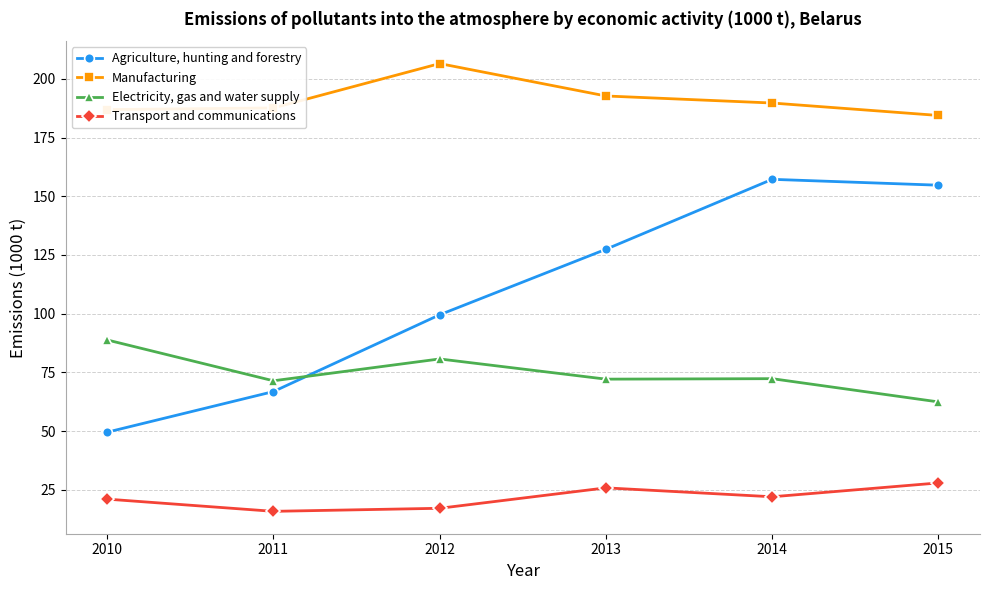

What value does the Agriculture, hunting and forestry series have at 2015?

154.7